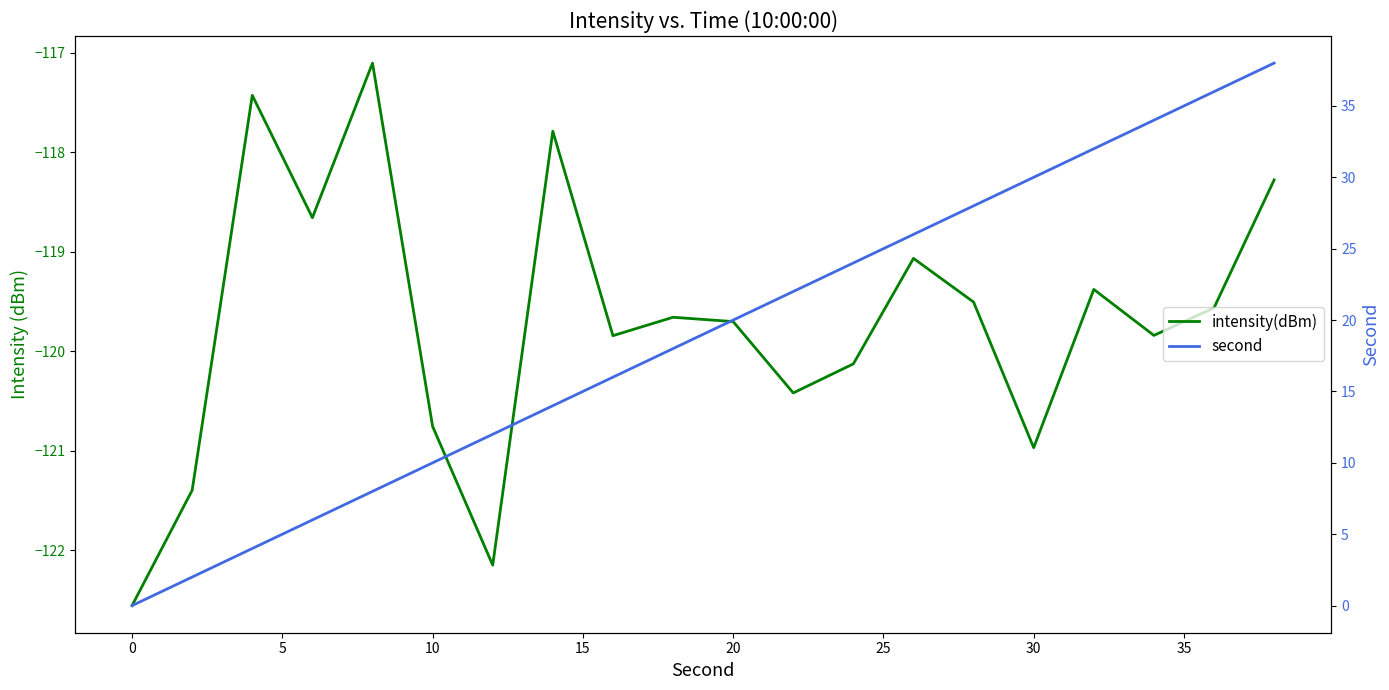

True or false: second and intensity(dBm) cross at least once.

False